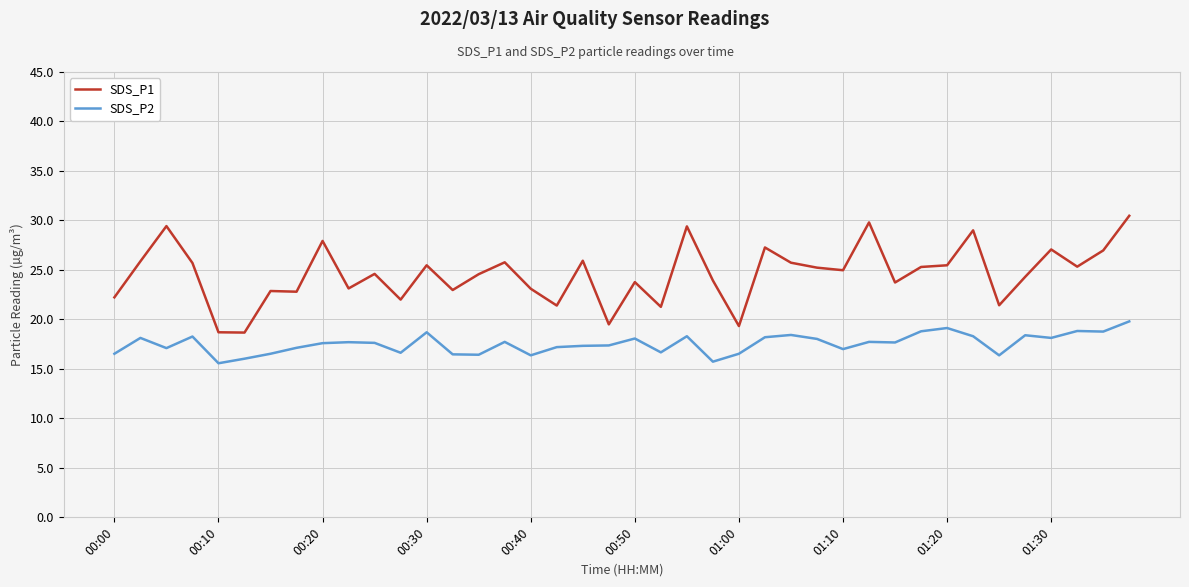

List the series in order of their overall mean, highest first.

SDS_P1, SDS_P2